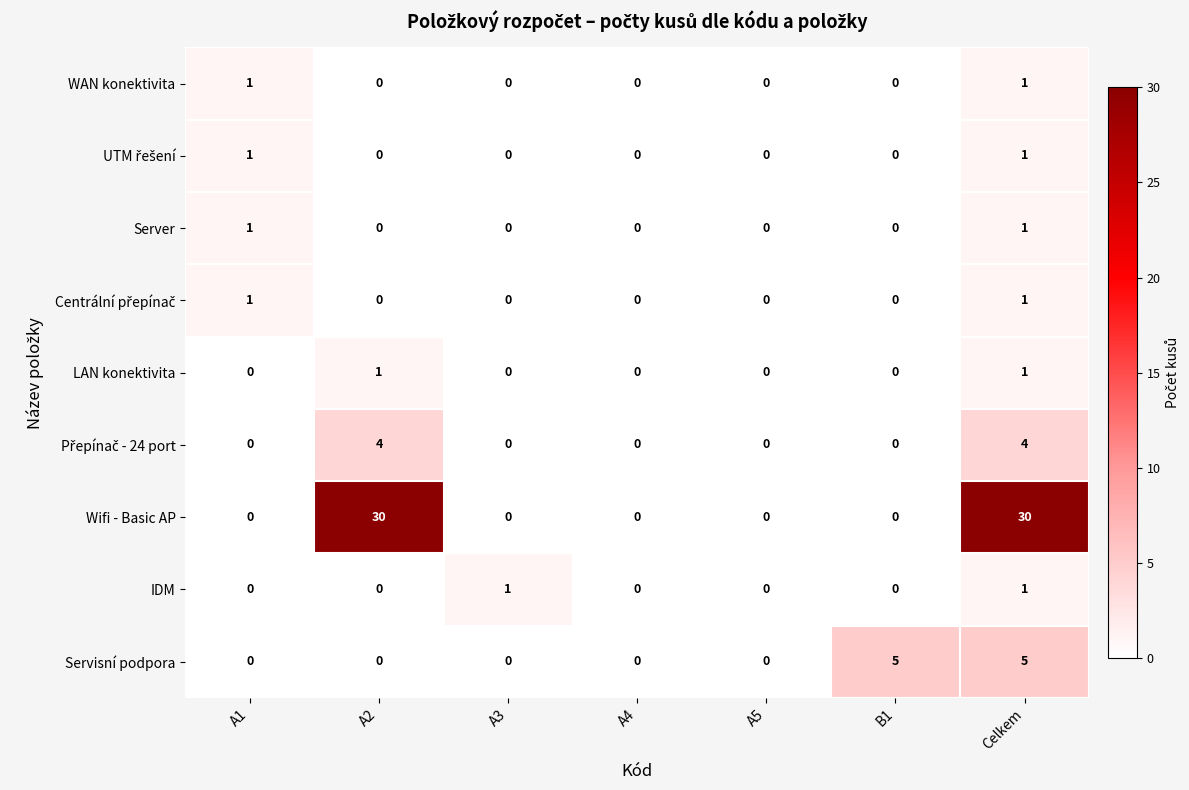

What is the total value across all series at A3?

1